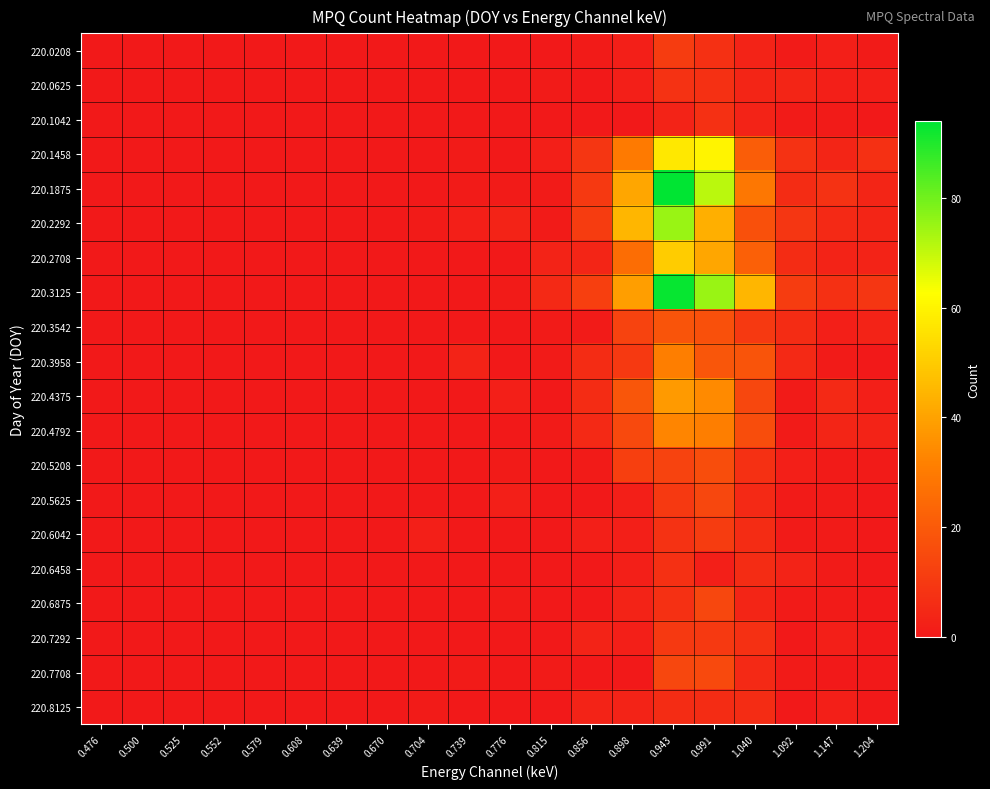

At how many categories does at least one series exceed 90?

1